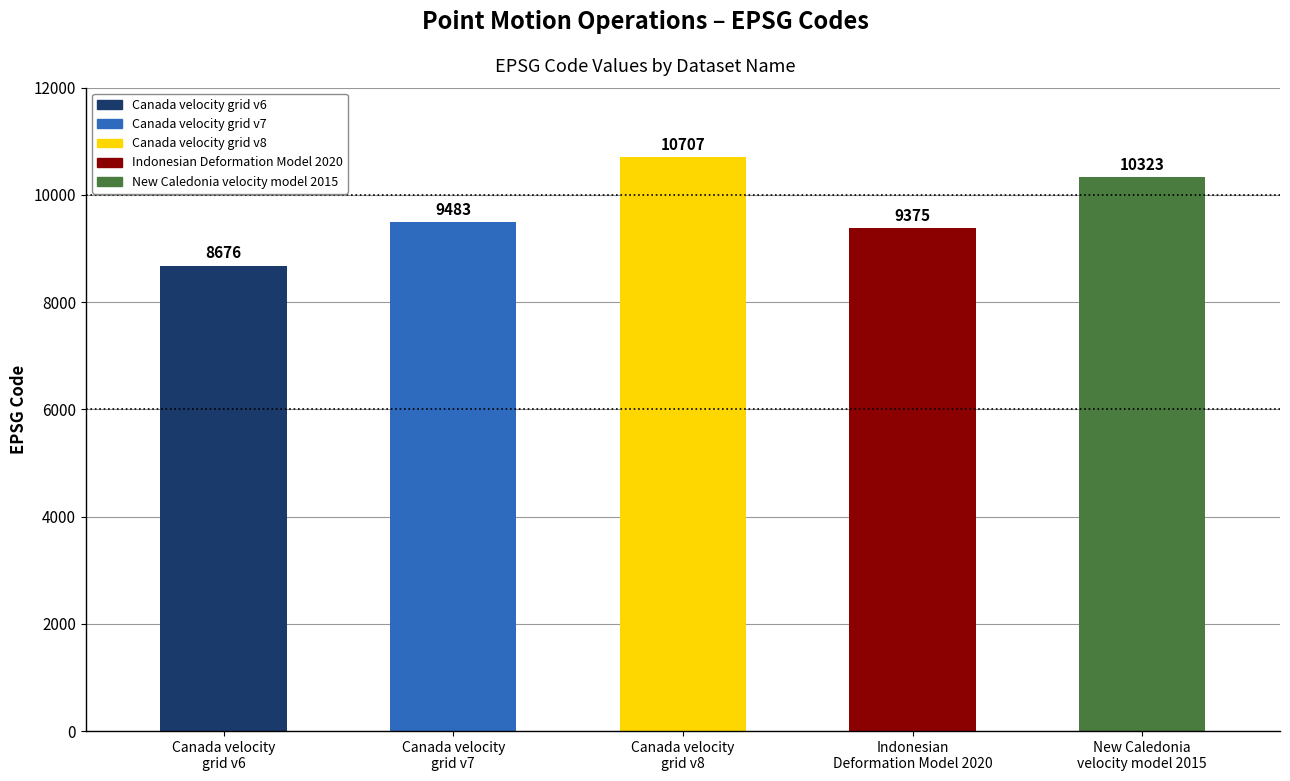

The chart shows a value of 9375 at Indonesian
Deformation Model 2020. True or false?

True